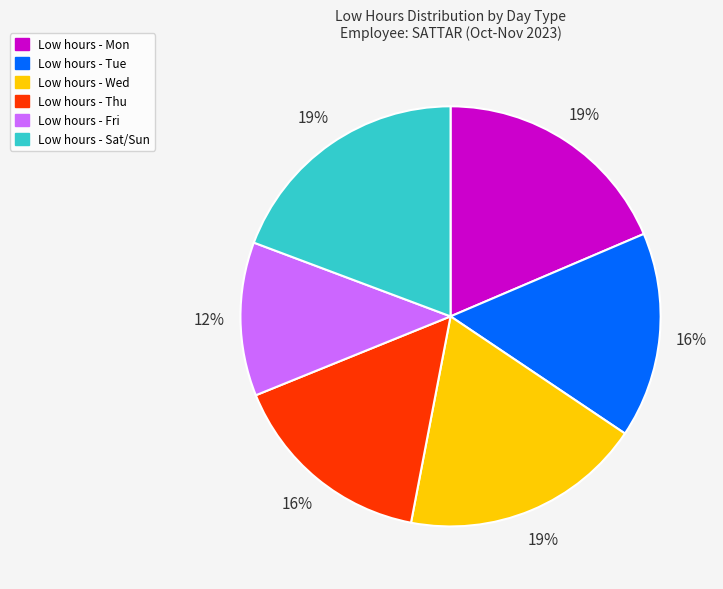

Is there a majority slice in this chart?

No